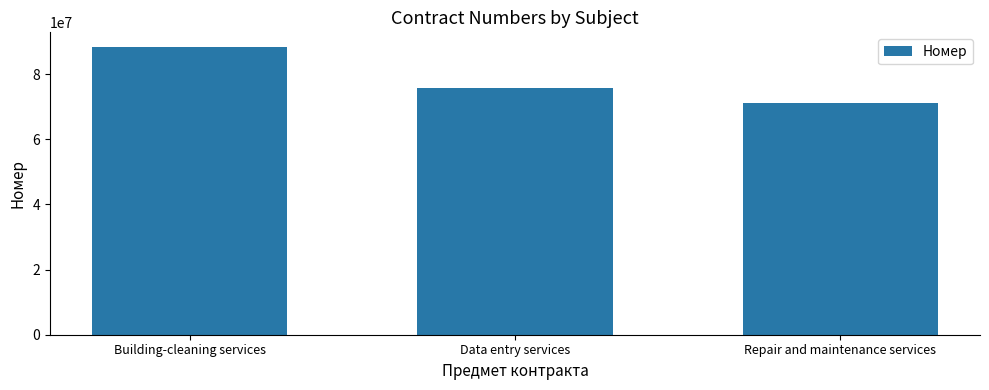

Reading left to right, what are all the values shown in this chart?

Building-cleaning services=88399076	Data entry services=75863877	Repair and maintenance services=71051718